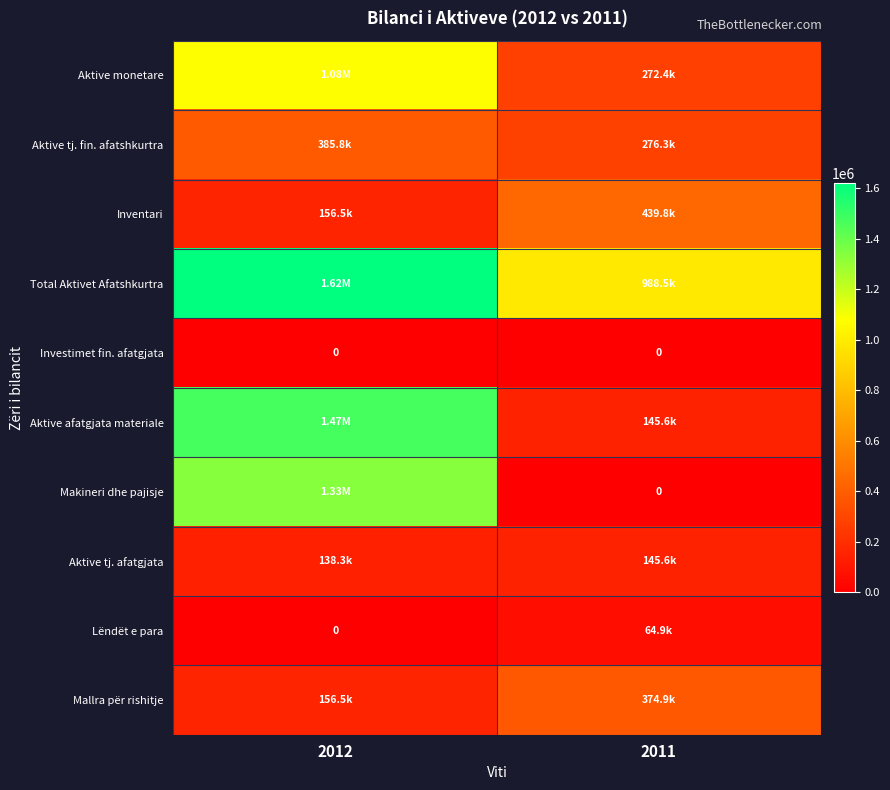

True or false: Aktive afatgjata materiale has a value of 381879.0 at 2012.

False